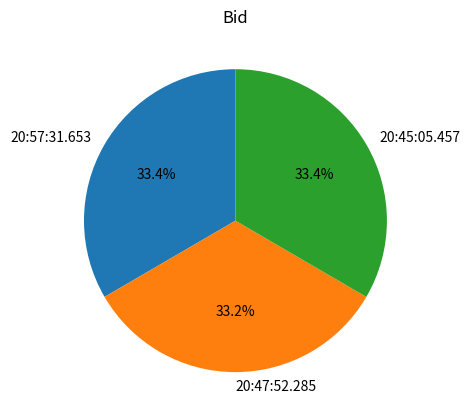

Do 20:57:31.653 and 20:45:05.457 together represent more than half of the pie?

Yes